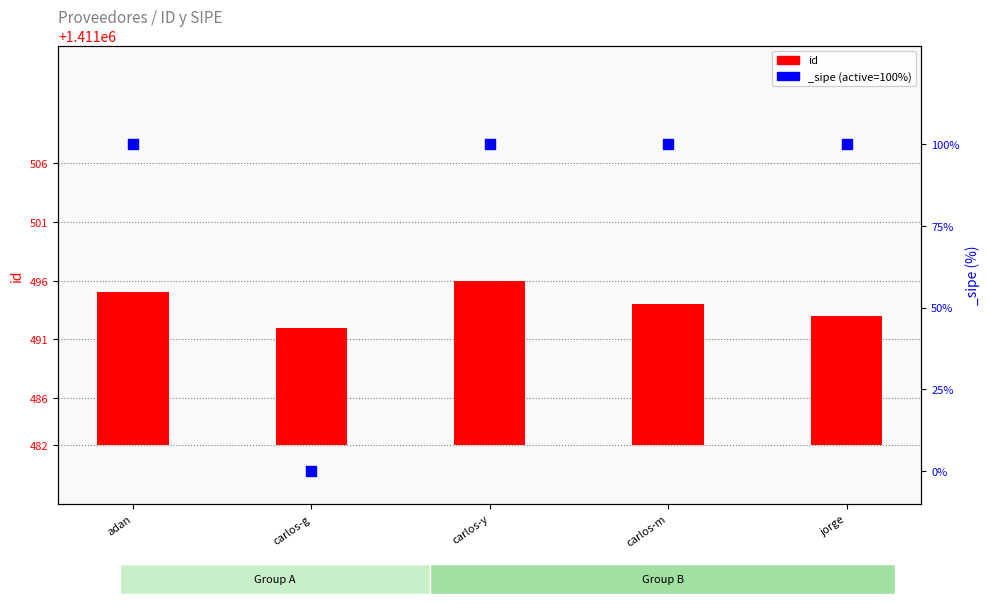

What is the change in value from carlos-y to carlos-m?

-2